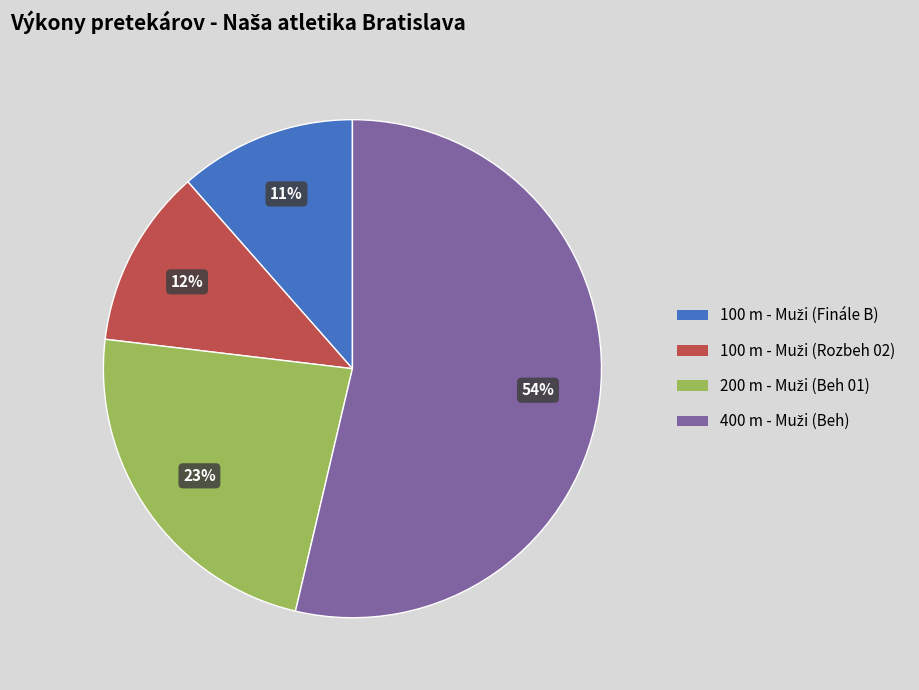

Is there a majority slice in this chart?

Yes